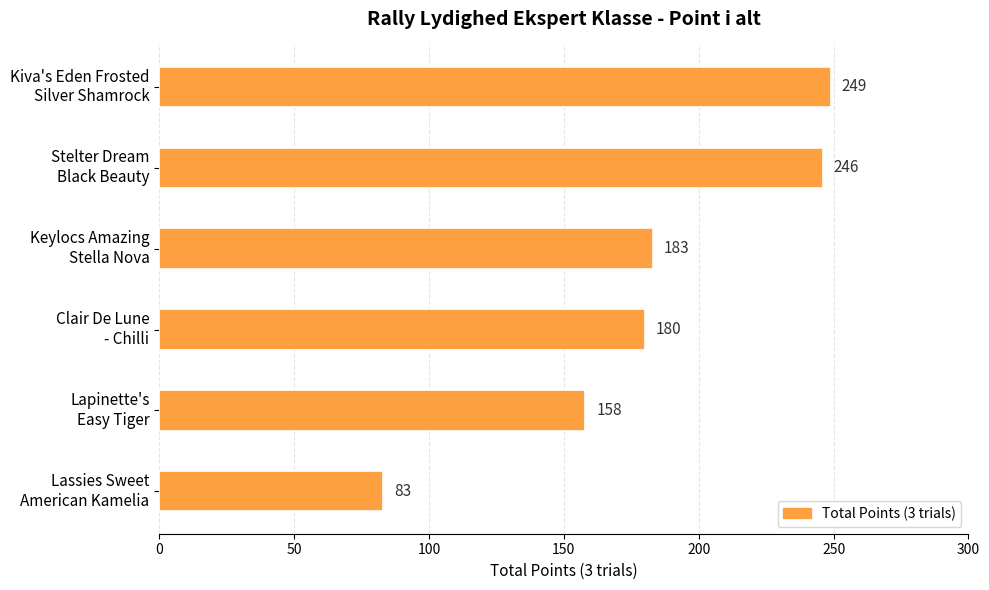

What is the difference between the second highest and second lowest values?

88